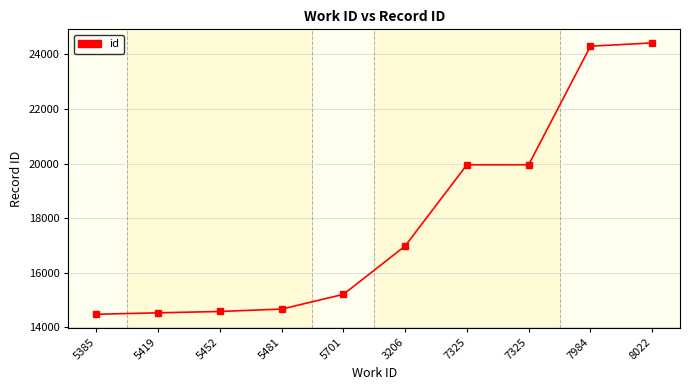

Does the chart have visible grid lines?

Yes